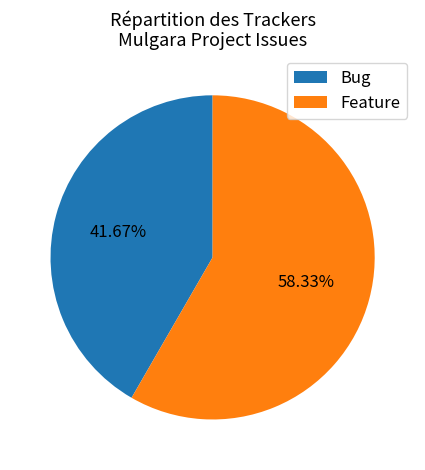

To the nearest percent, what is the average slice percentage?

50%